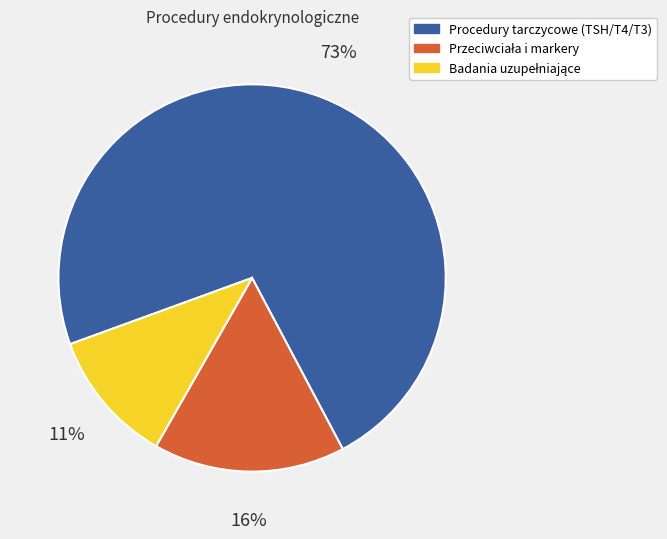

Does any single category account for the majority?

Yes